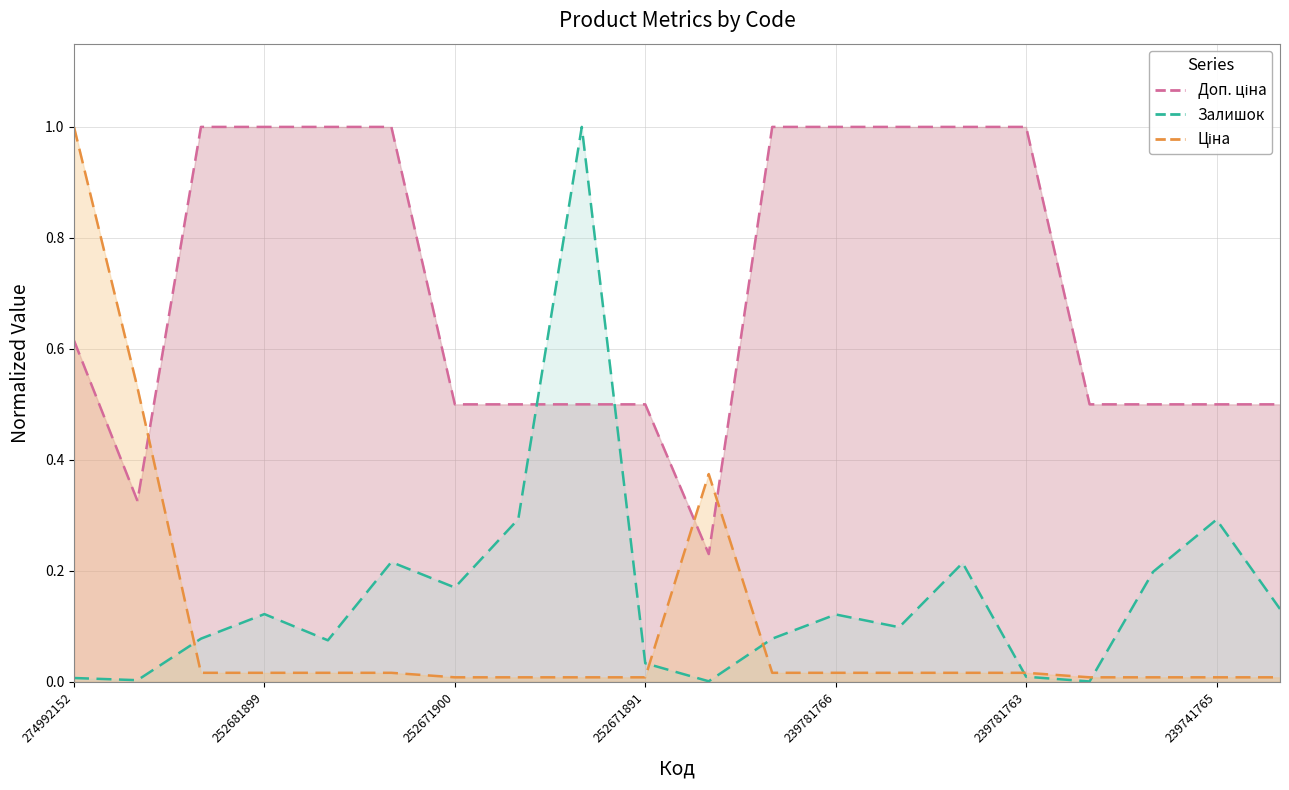

How many times do Ціна and Залишок cross each other?

5